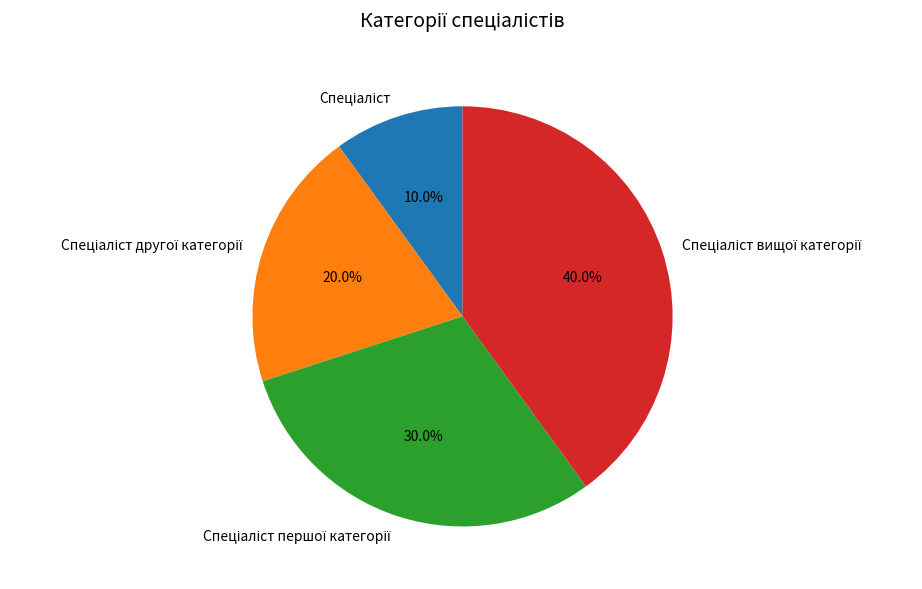

Is there any slice that represents more than half of the pie?

No